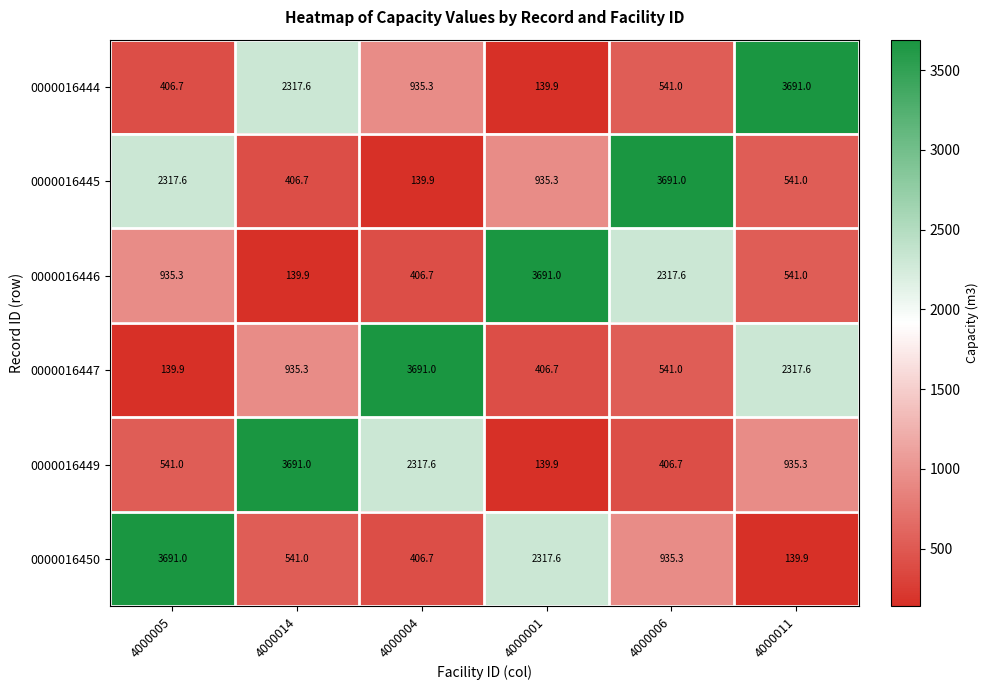

What value does the 0000016445 series have at 4000004?

139.9